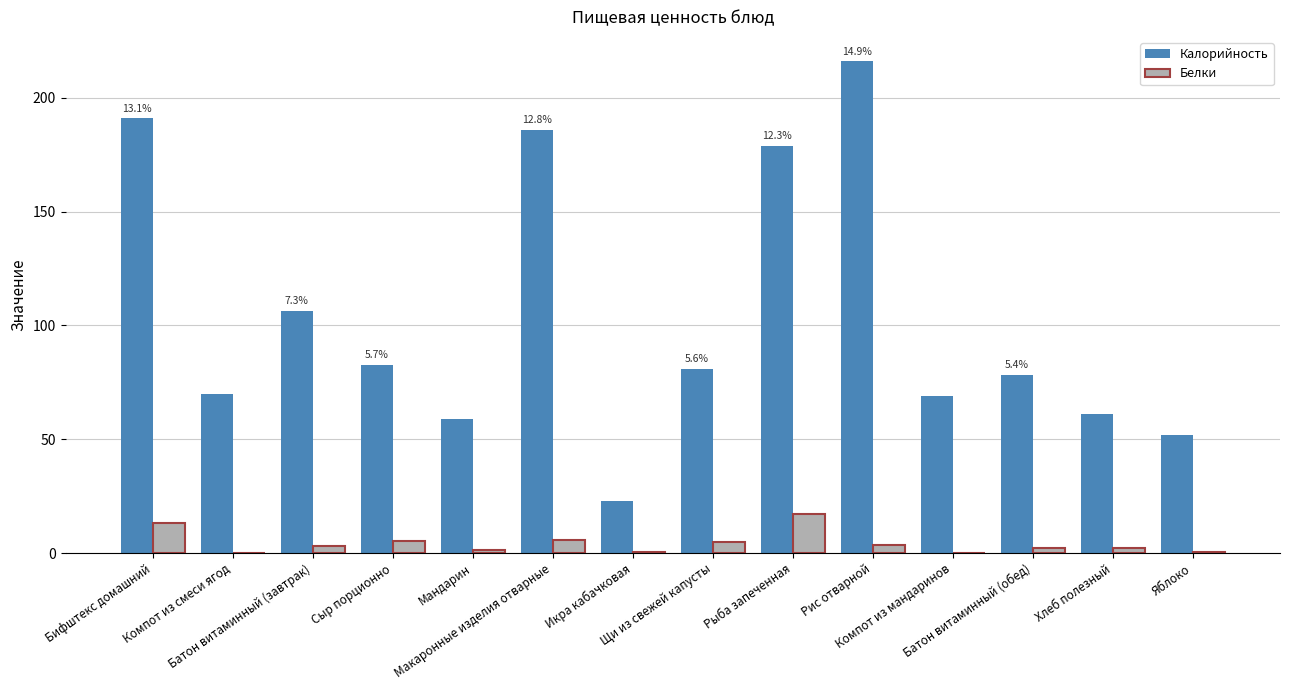

How many groups of bars are there?

14